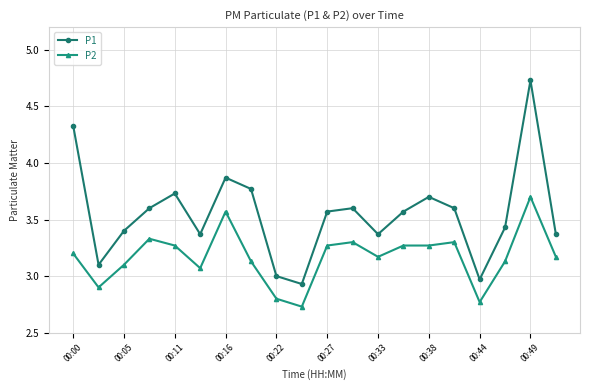

True or false: P1 has more than 2 interior local peaks.

True